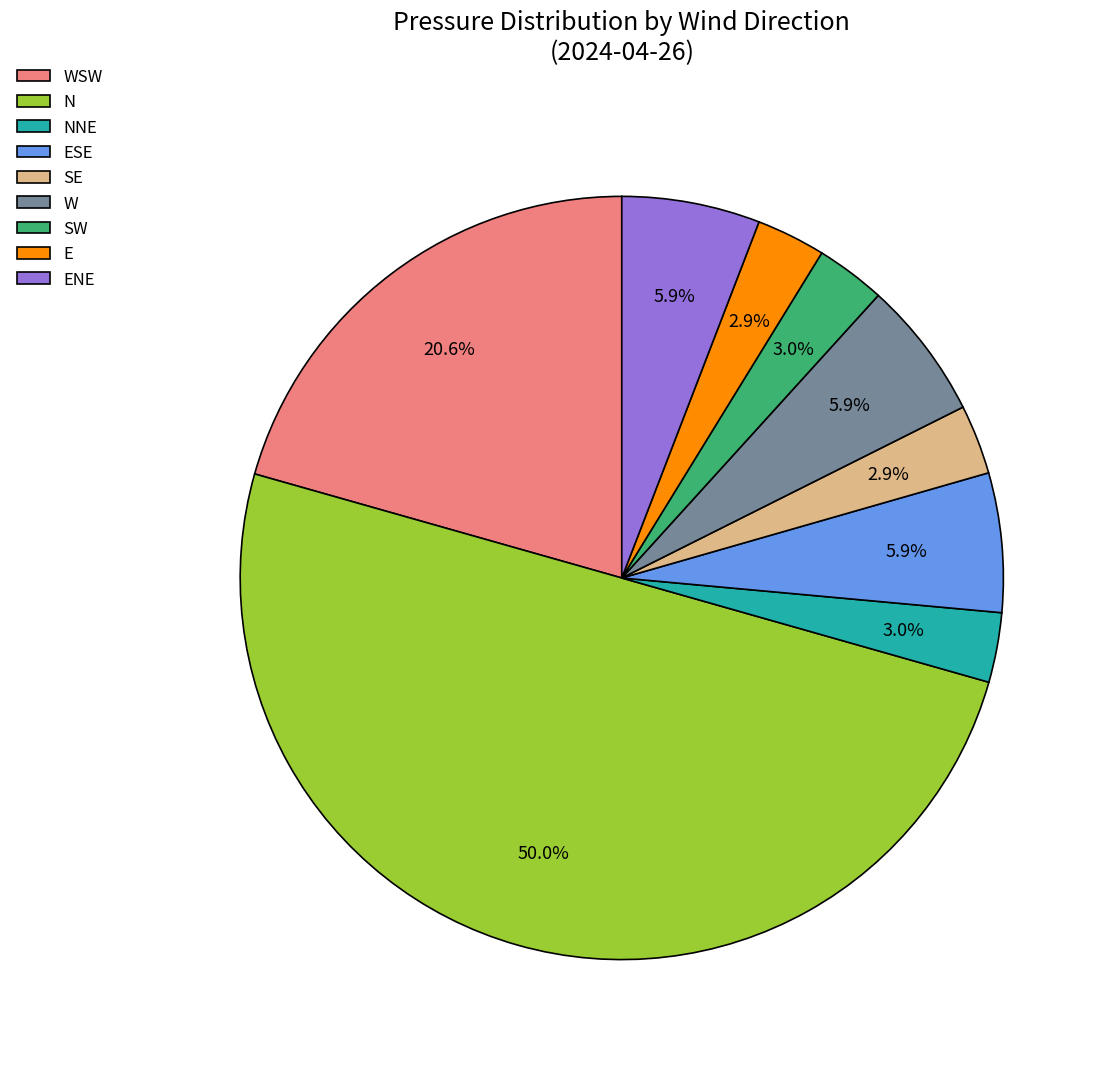

What is the largest slice in the pie chart?

N